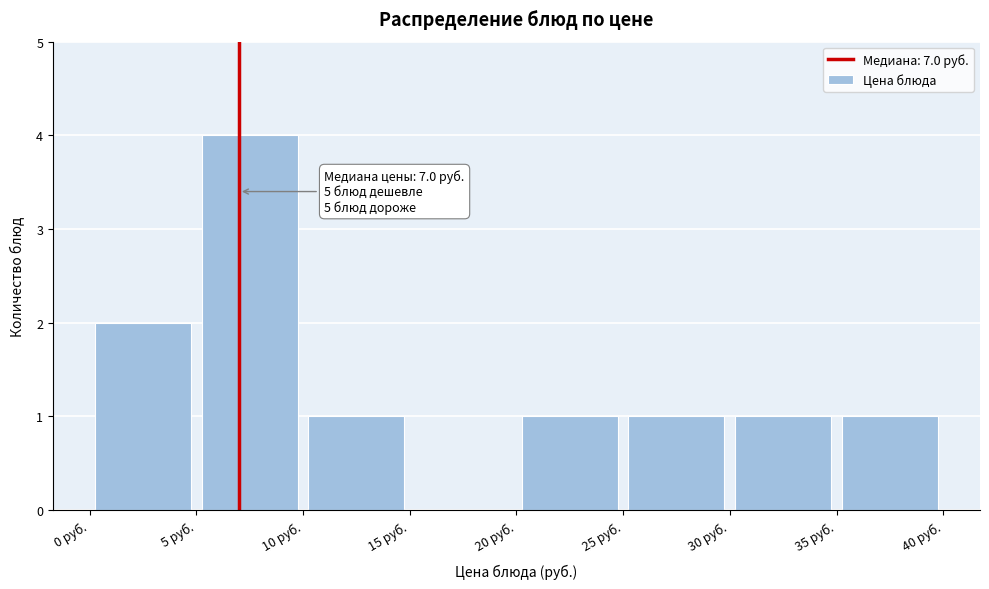

Which range on the x-axis has the tallest bar?

5 to 10